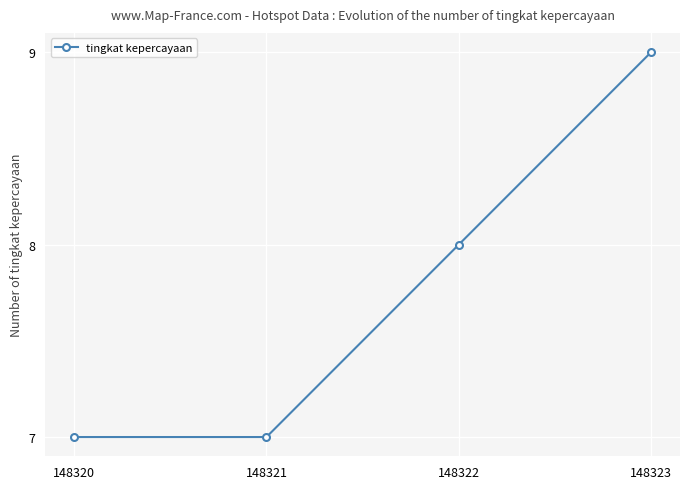

What is the difference between the maximum and minimum values?

2